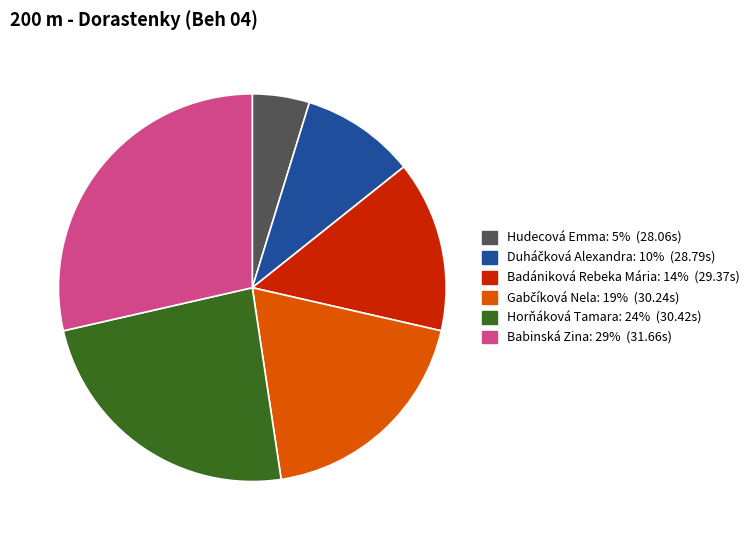

Which category has the biggest portion of the pie?

Babinská Zina